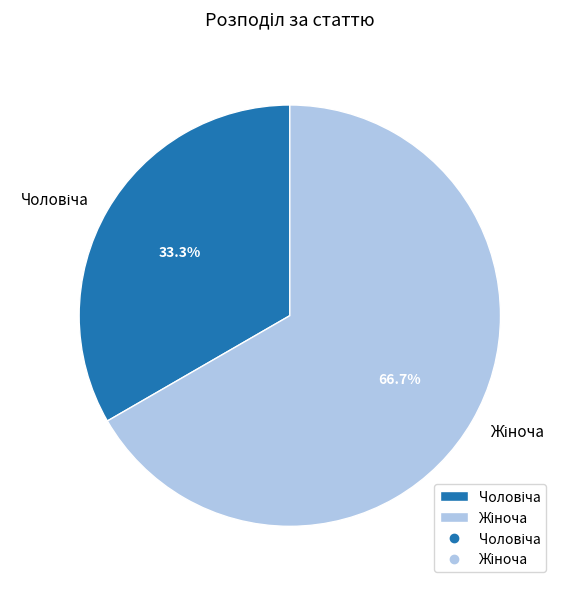

Does any single category account for the majority?

Yes